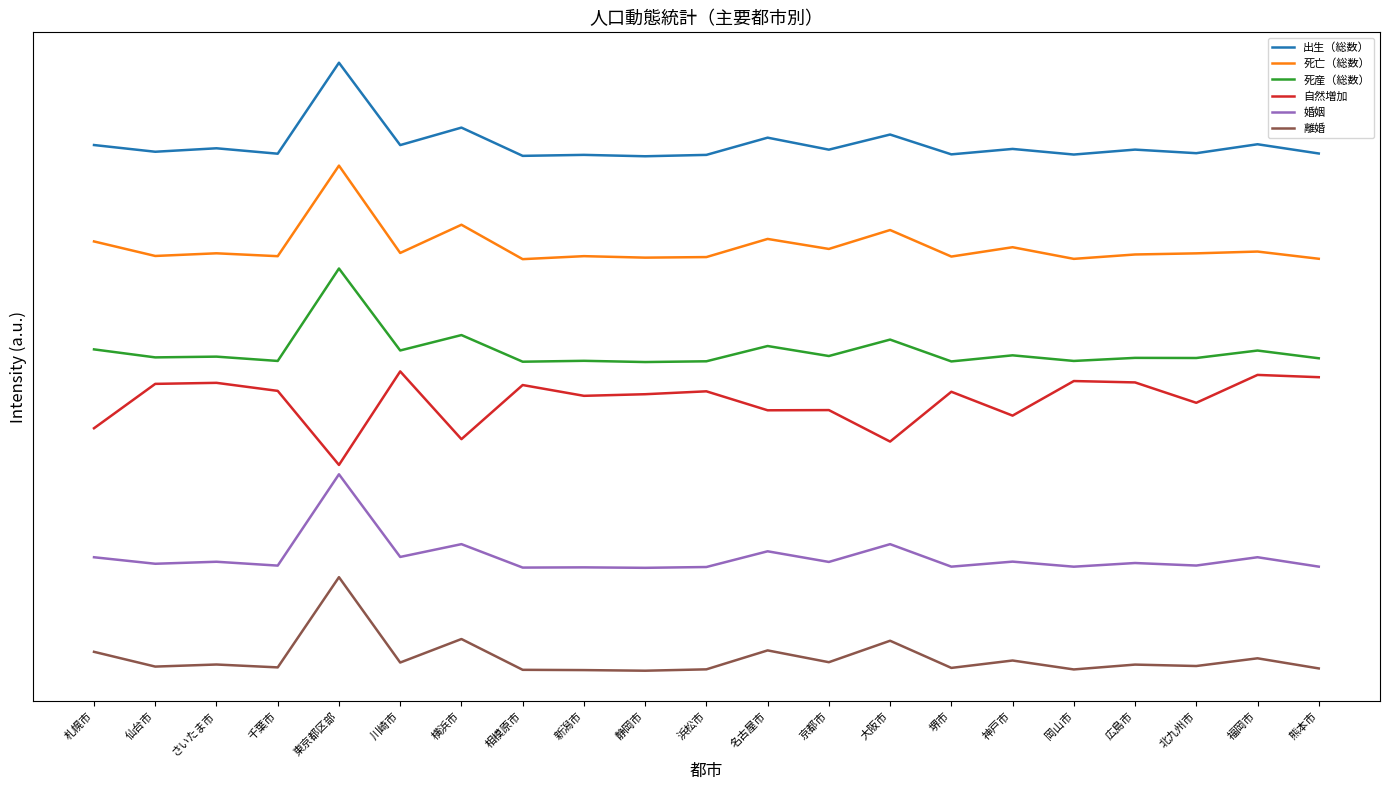

Does the chart have visible grid lines?

No